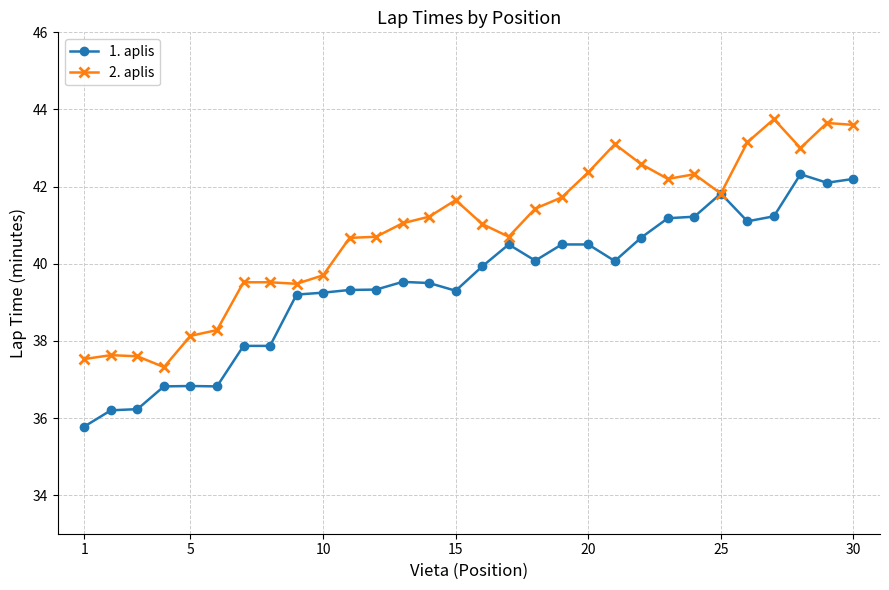

What is the smallest value displayed?

35.8